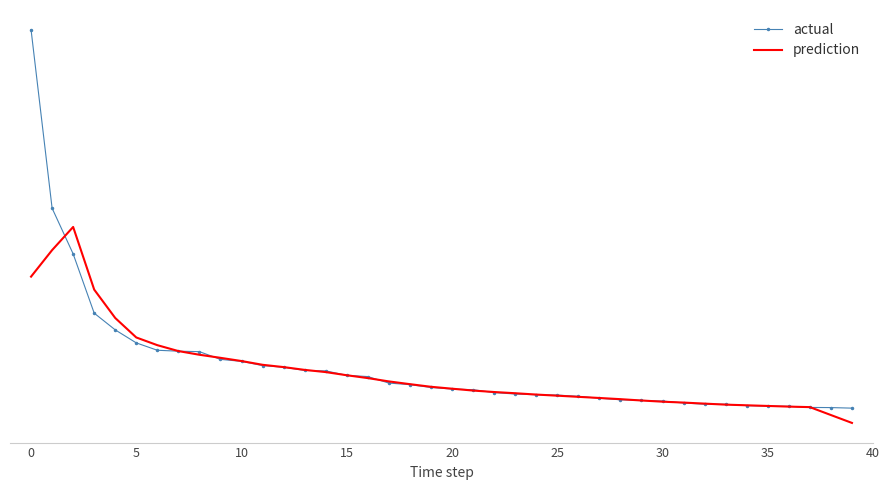

At how many categories does at least one series exceed 1727641?

18